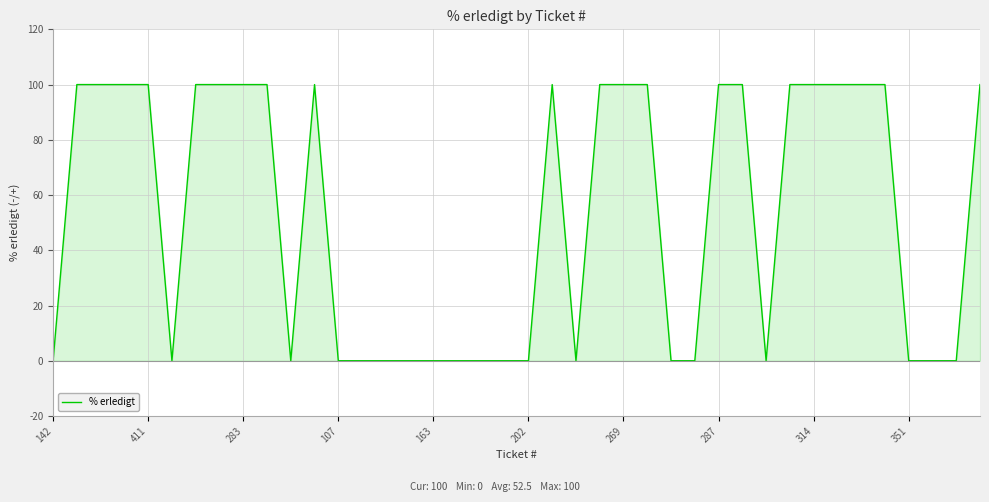

Count the values in the range 0 to 100.

40